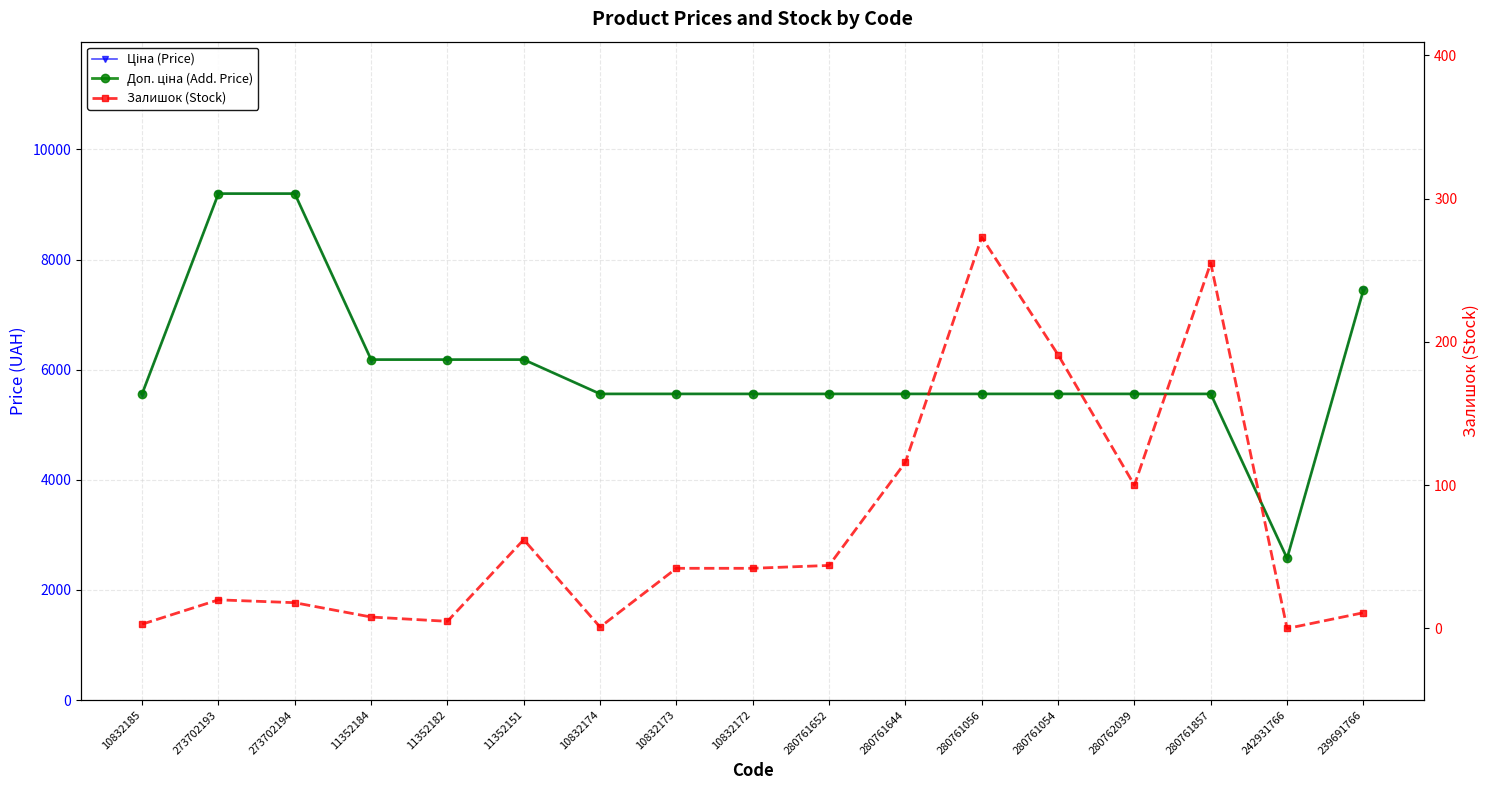

True or false: Ціна (Price) and Доп. ціна (Add. Price) cross at least once.

False